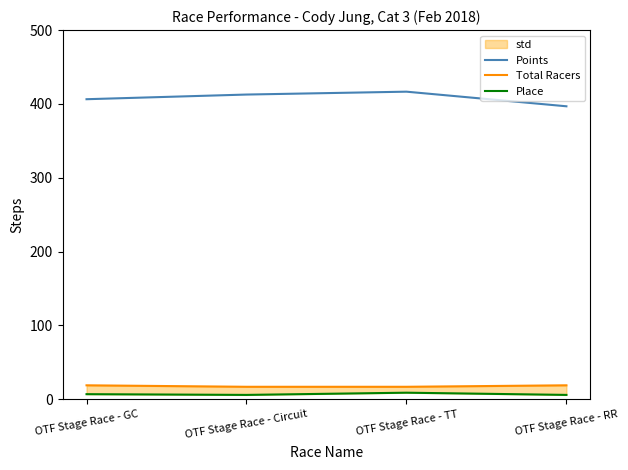

At which category is the sum across all series the highest?

OTF Stage Race - TT